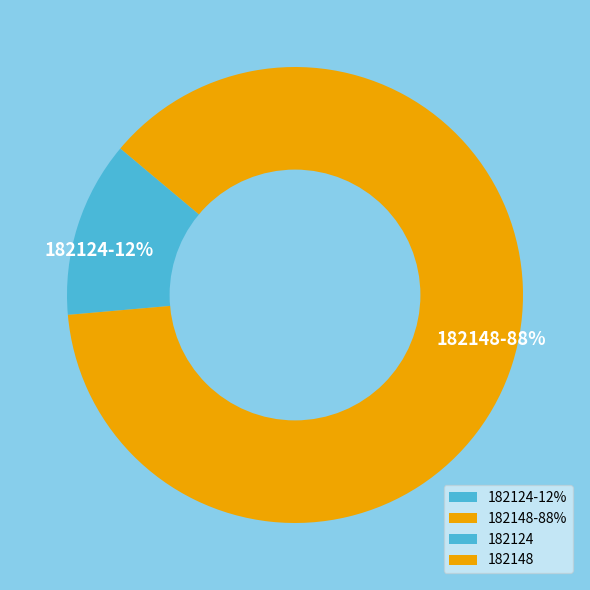

Count the number of slices in the pie.

2